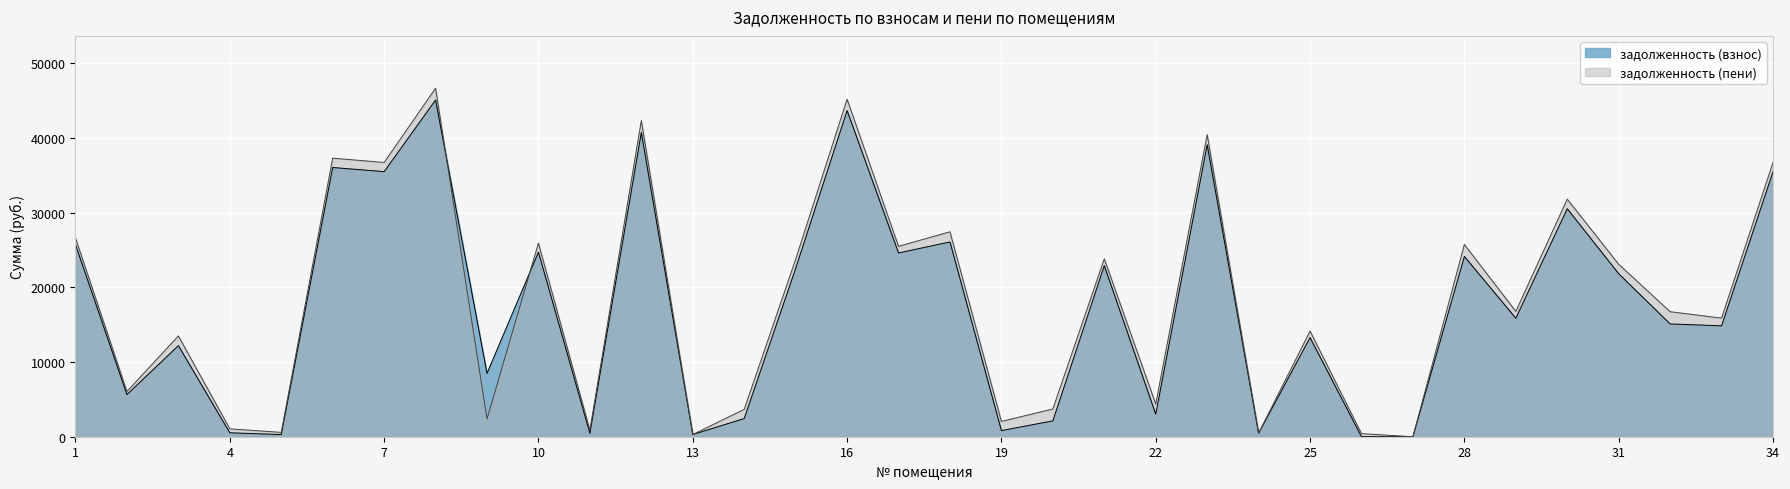

What is the difference between the second highest and minimum values in the задолженность (пени) series?

45163.4